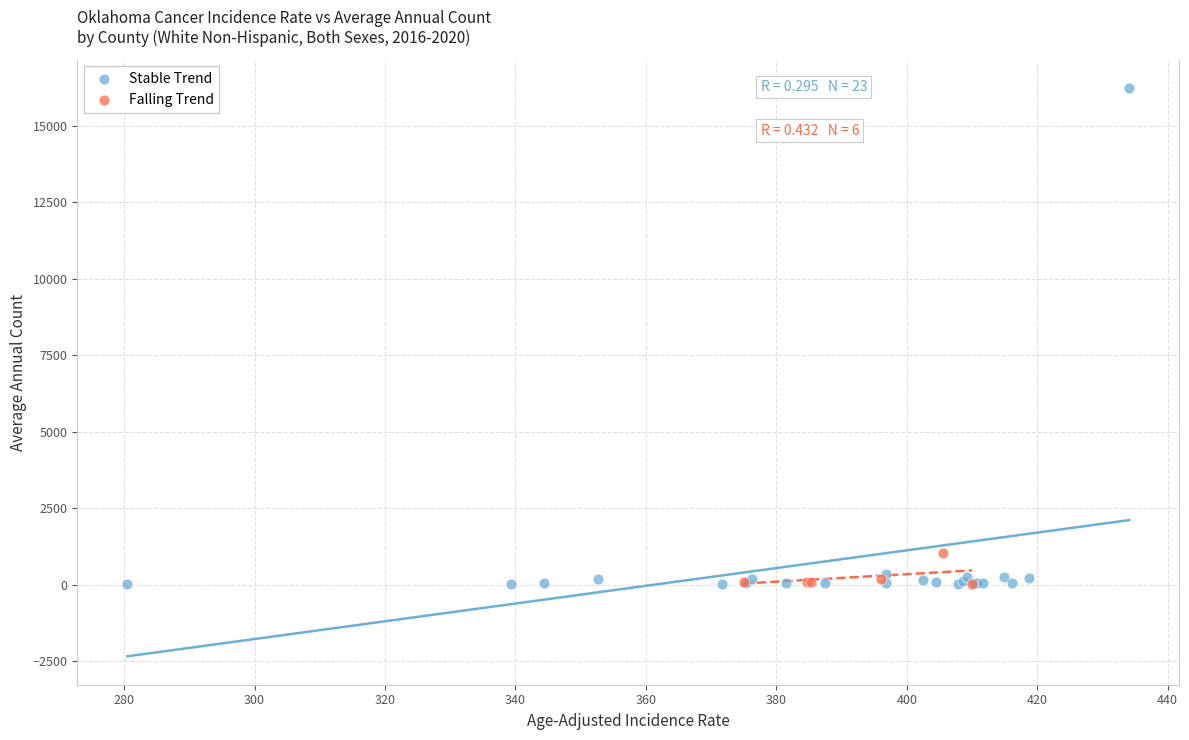

Which series reaches the maximum Y coordinate?

Stable Trend